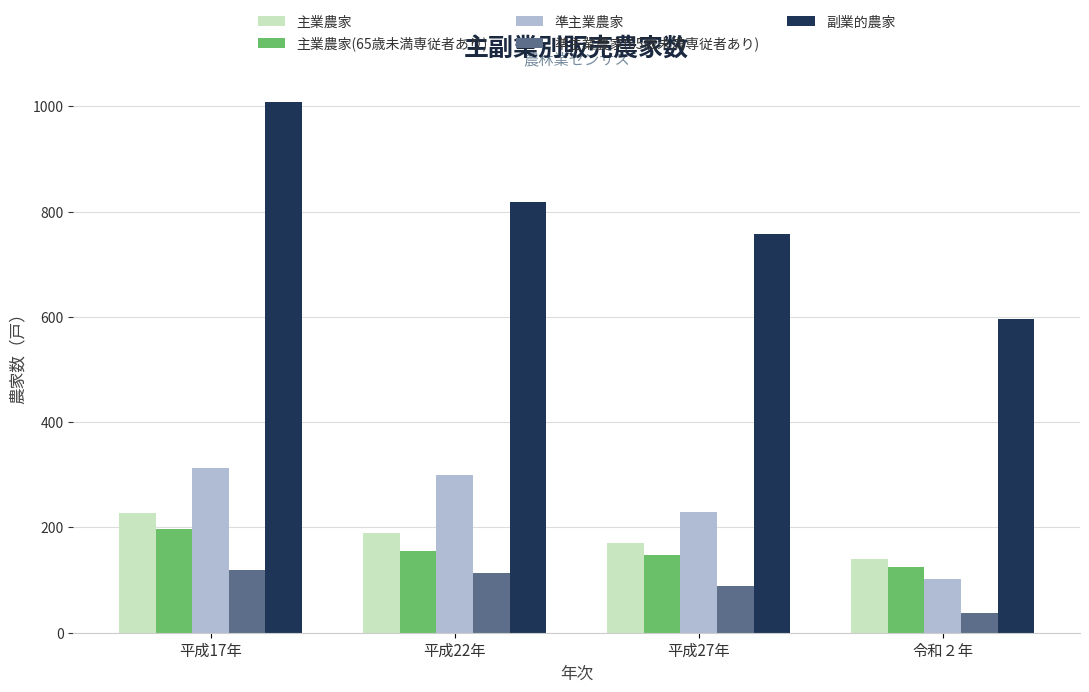

What is the label of the 3rd bar from the left?

平成27年